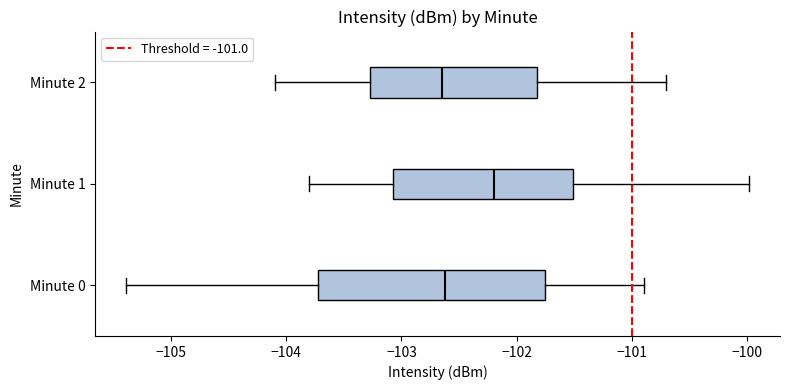

Which box's median line is the furthest to the right?

Minute 1